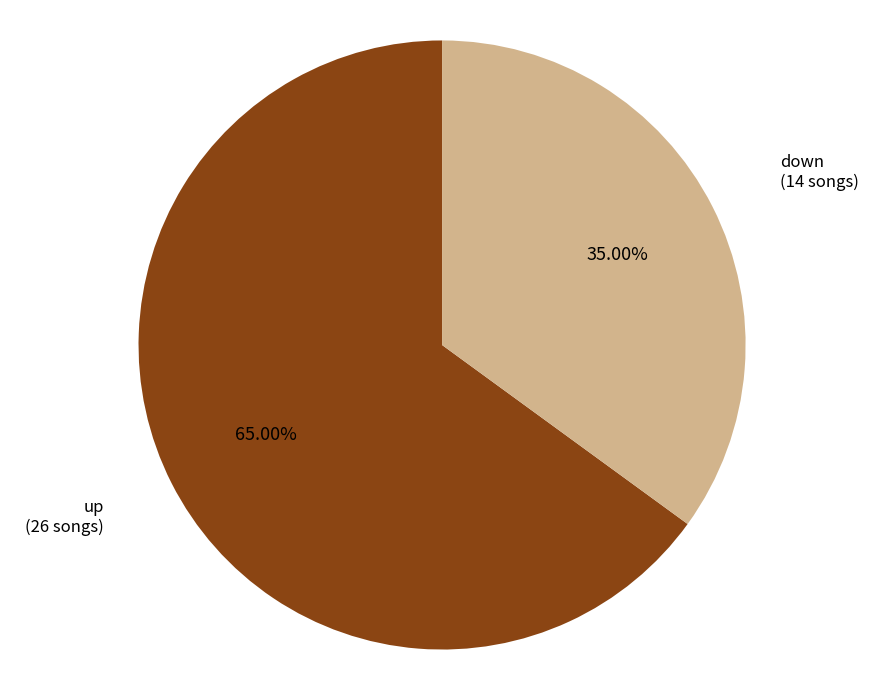

To the nearest percent, what is the average slice percentage?

50%